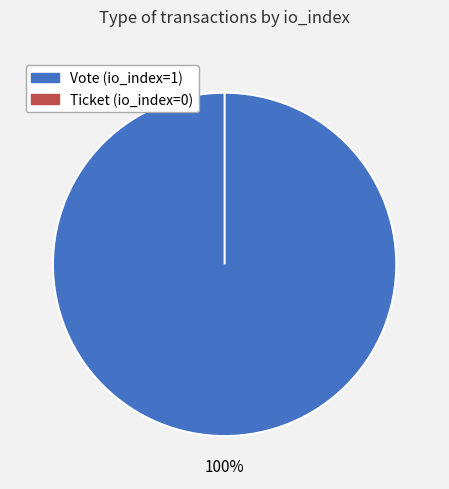

To the nearest percent, what is the combined percentage of Vote and Ticket?

100%